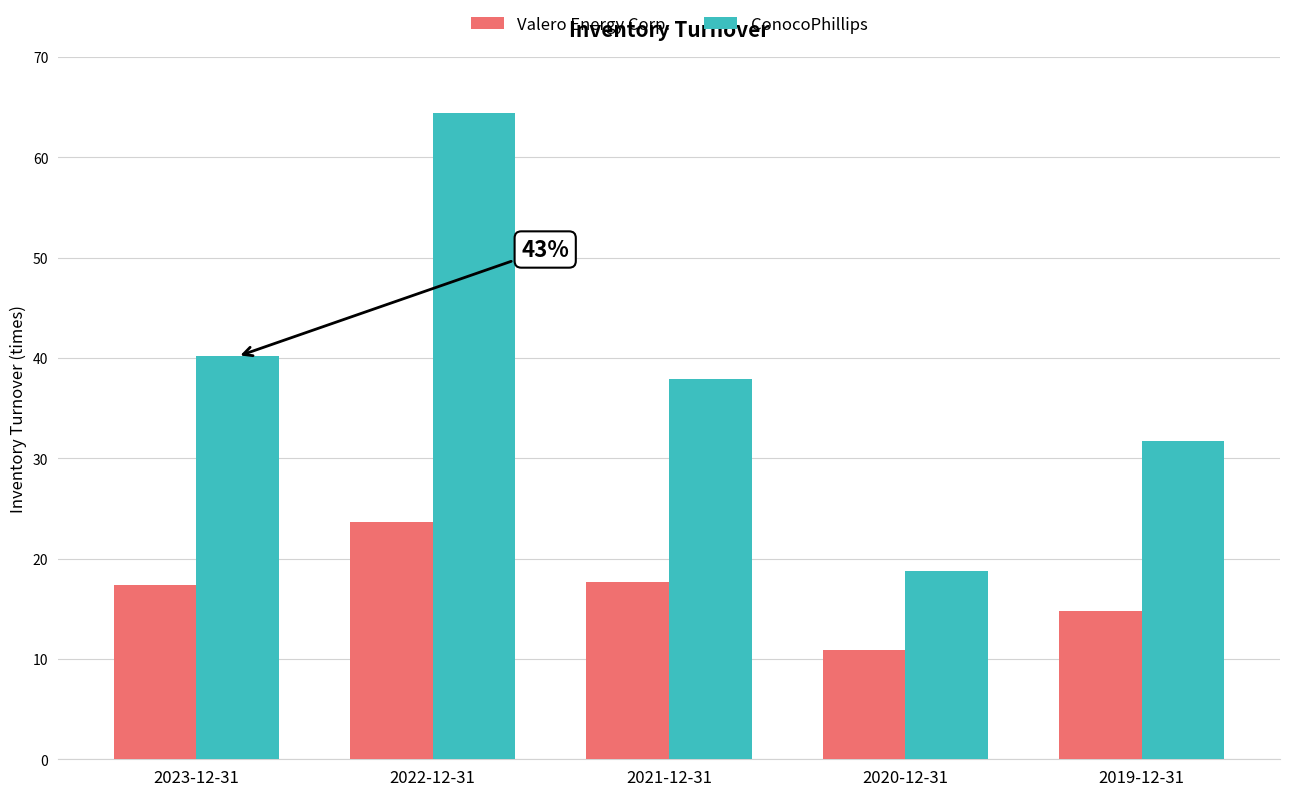

Between 2021-12-31 and 2019-12-31, which series saw the biggest shift?

ConocoPhillips